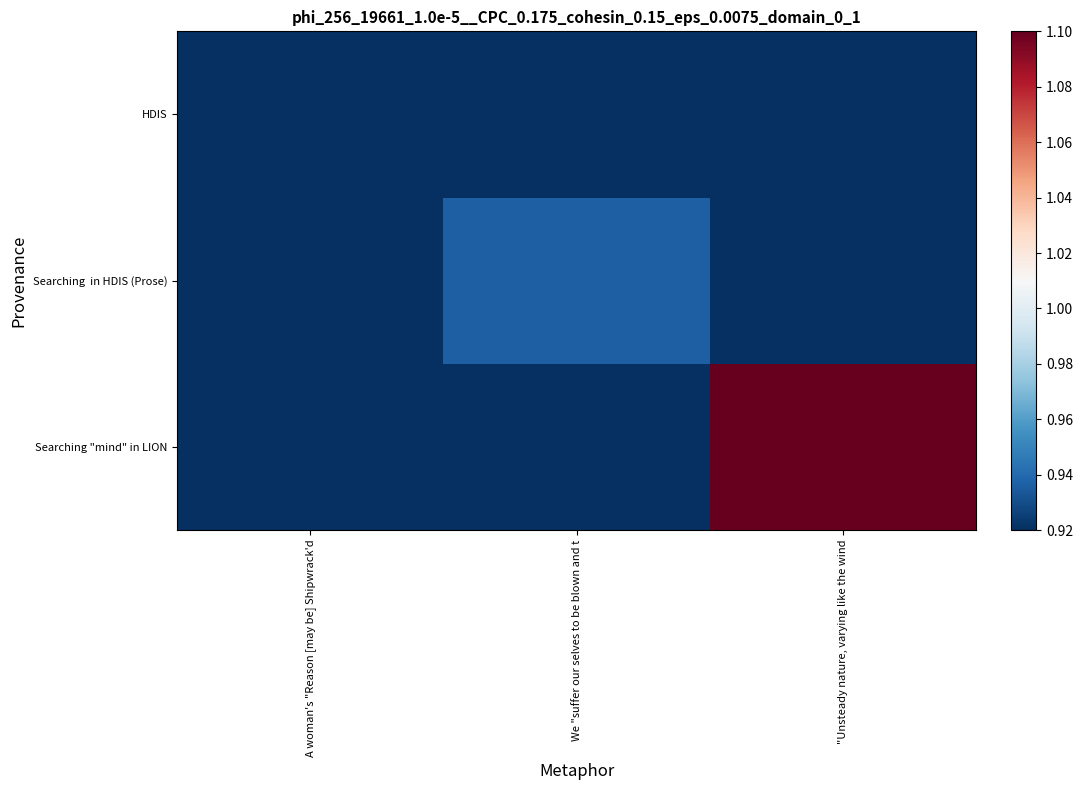

The Searching "mind" in LION series shows 0.3 at We "suffer our selves to be blown and t. True or false?

False